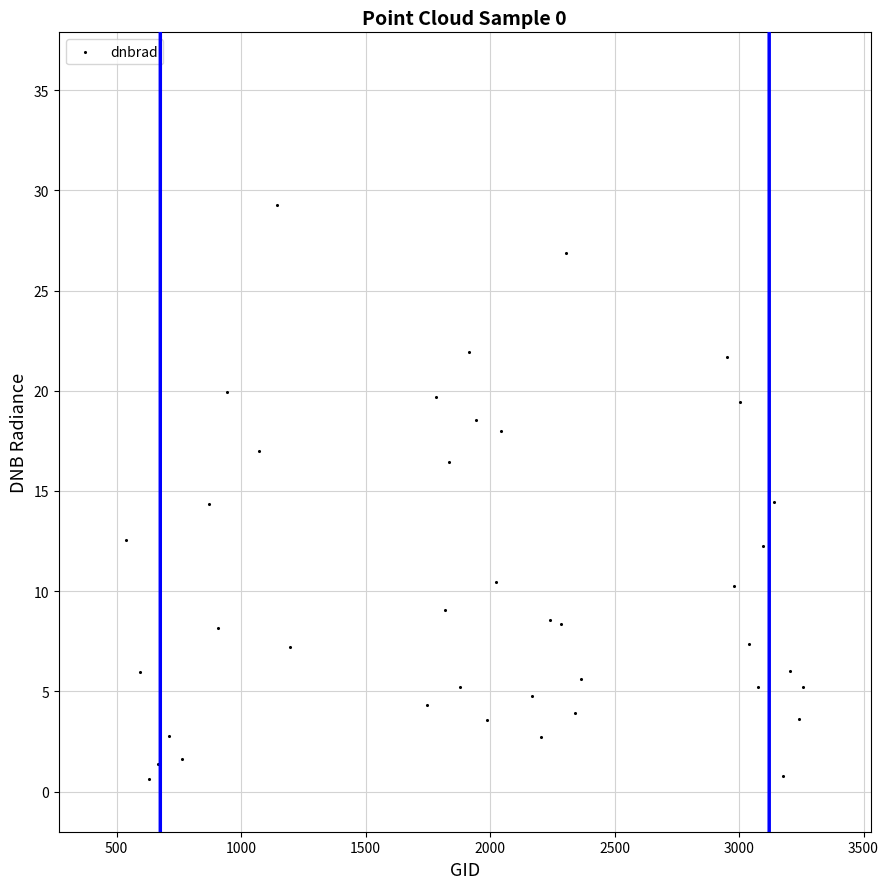

What is the range of X values (max minus min)?

2718.0